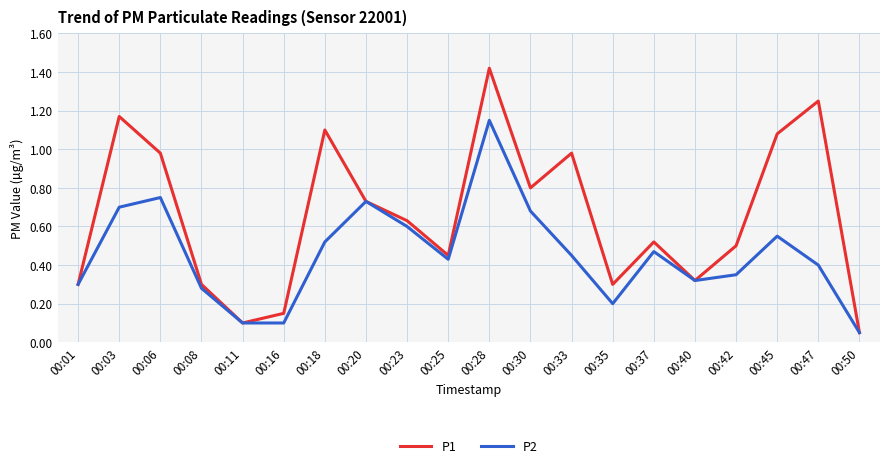

At which label does P2 reach its peak?

00:28